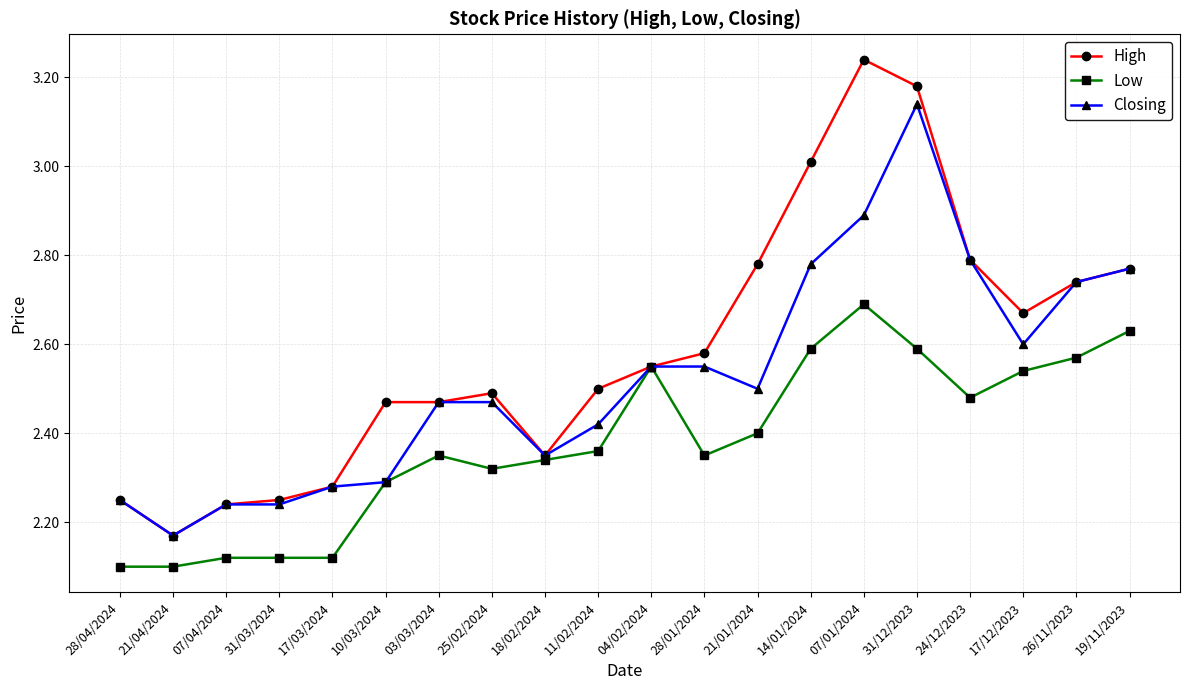

At which label does High reach its minimum?

21/04/2024